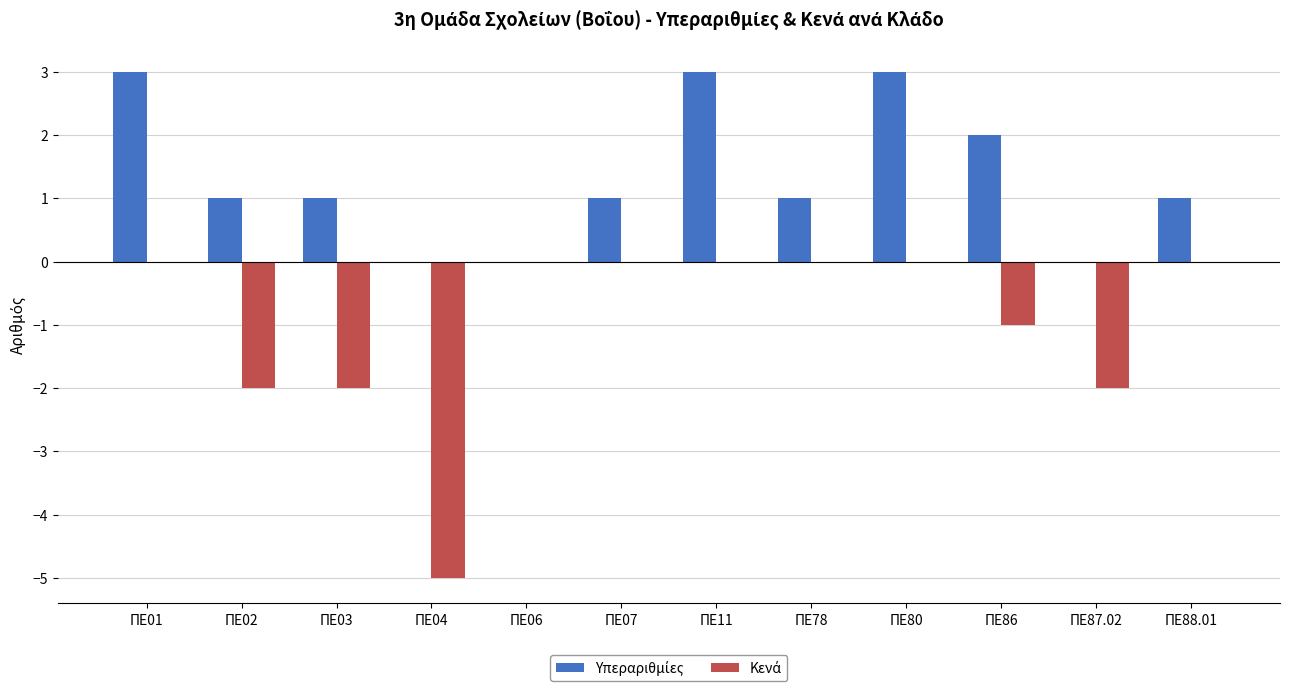

What is the total value across all series at ΠΕ04?

-5